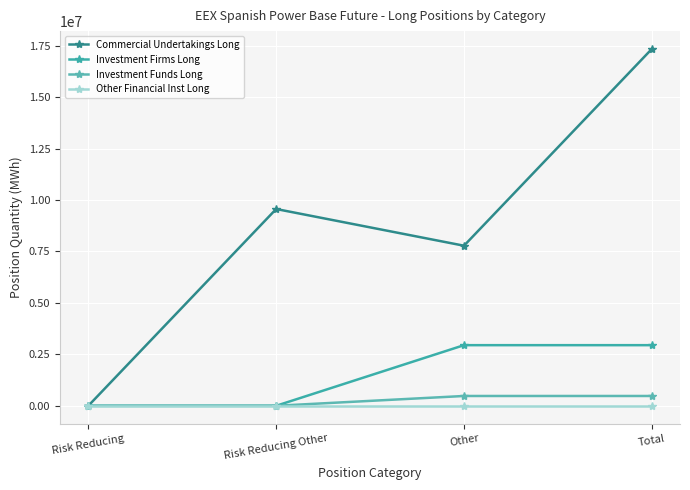

How many values in the Investment Firms Long series are below 2945834?

2